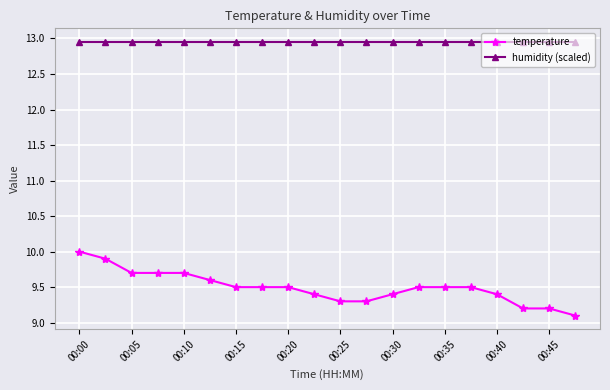

What is the value of the temperature point at the 4th from the left?

9.7